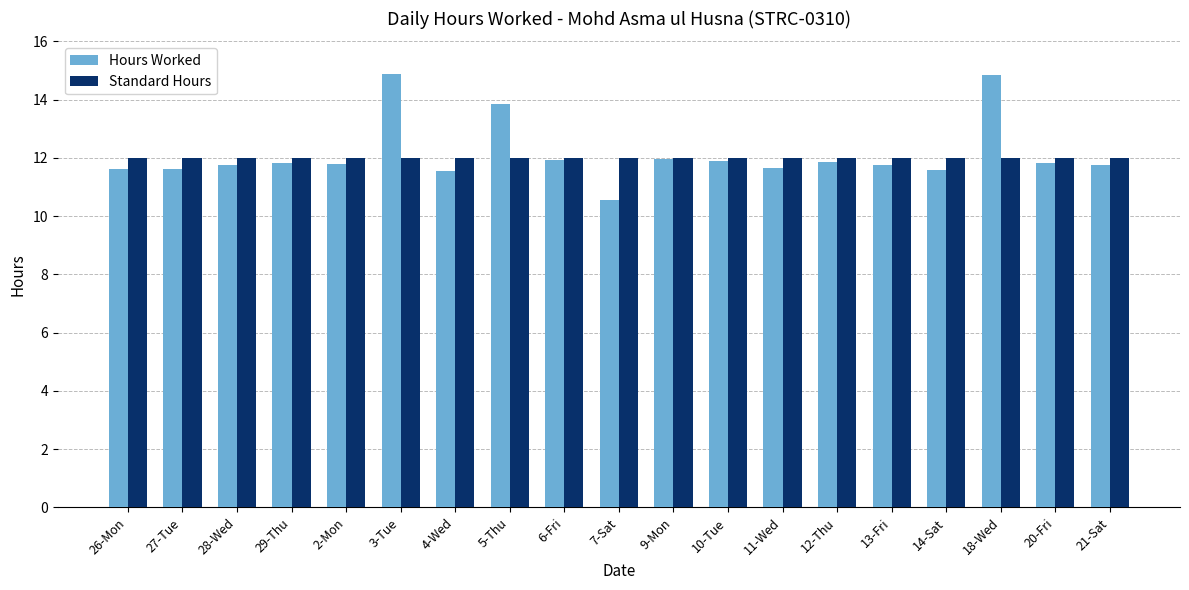

What is the total value across all series at 14-Sat?

23.6